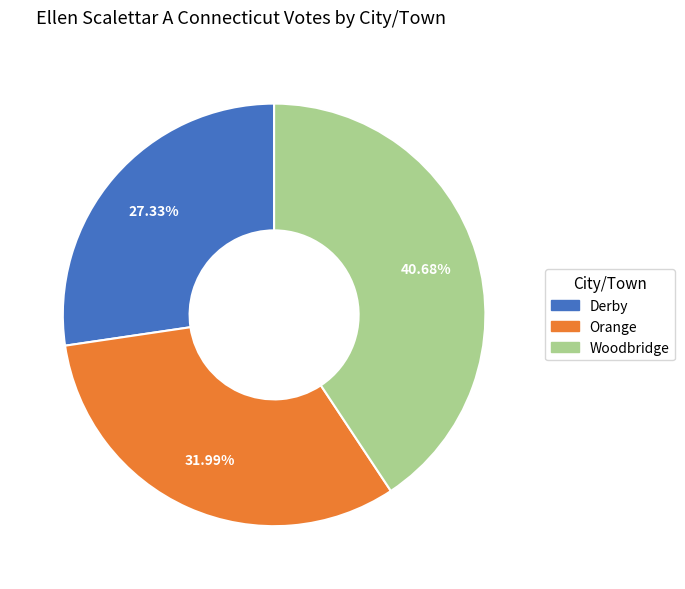

What portion of the pie excludes Woodbridge?

59.3%